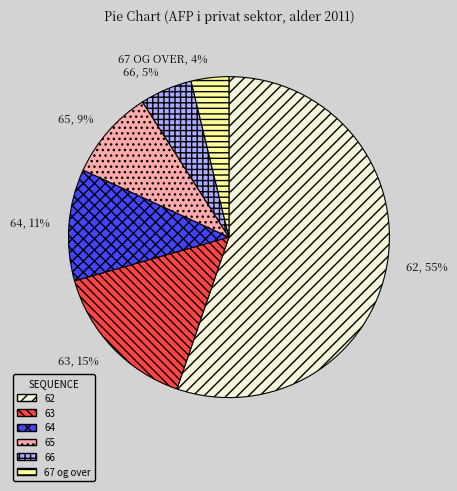

True or false: 66 accounts for 1% of the total.

False